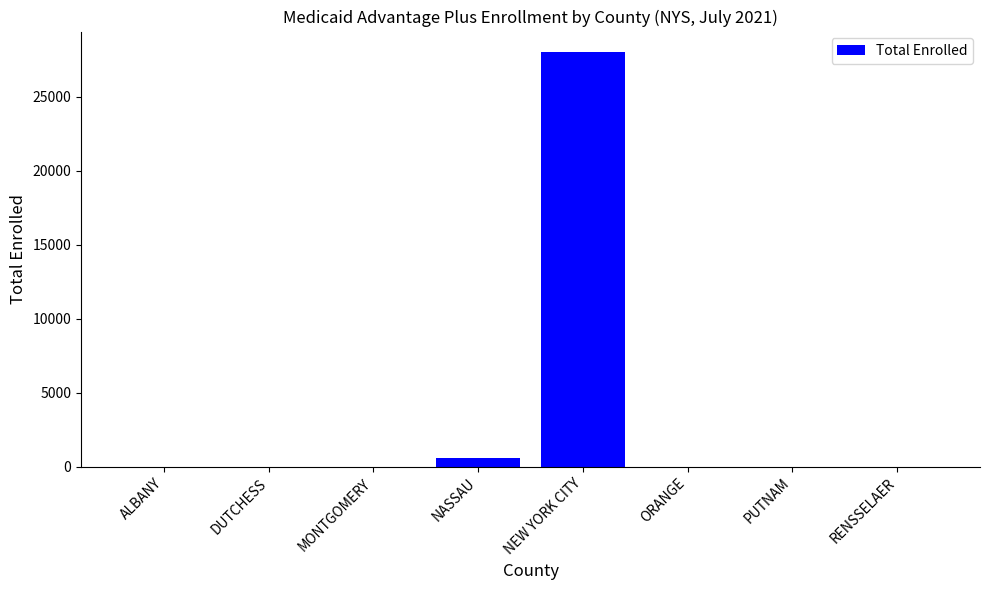

Which label corresponds to the largest value in the chart?

NEW YORK CITY